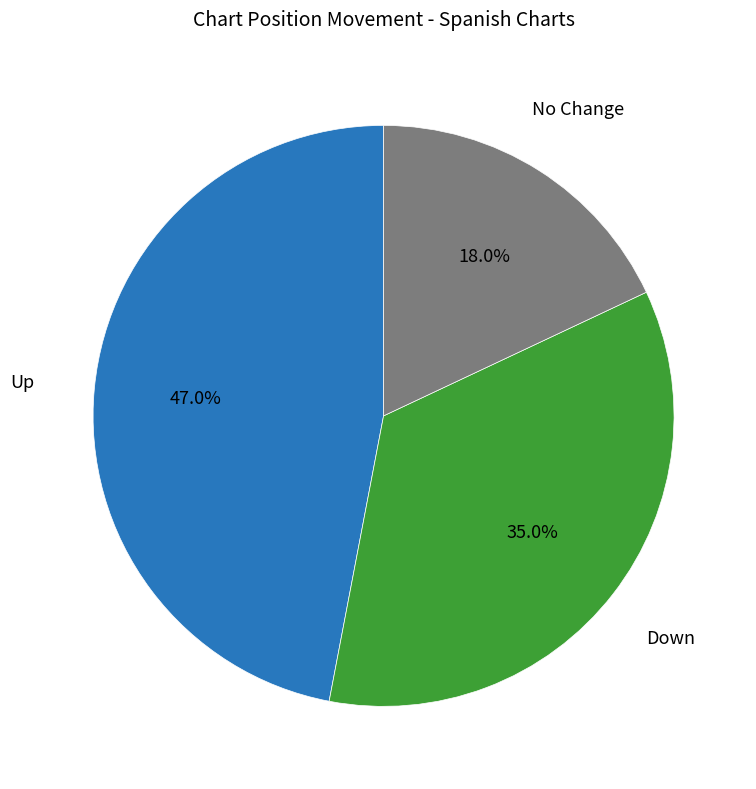

Rank the categories by value from lowest to highest.

No Change, Down, Up